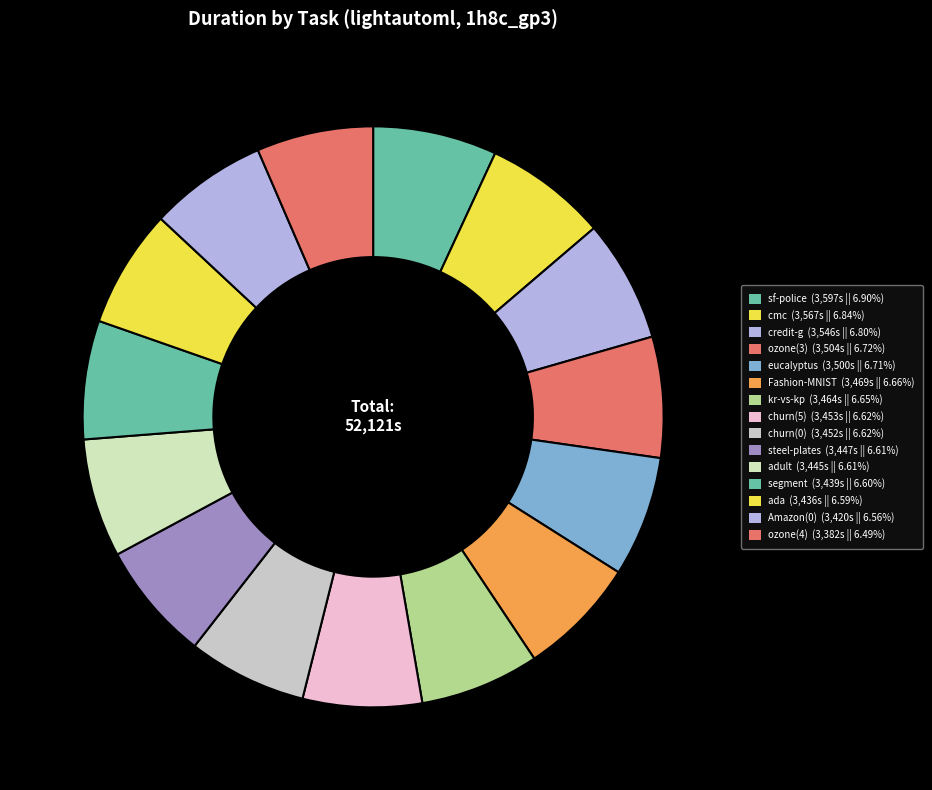

How many slices are in this pie chart?

15